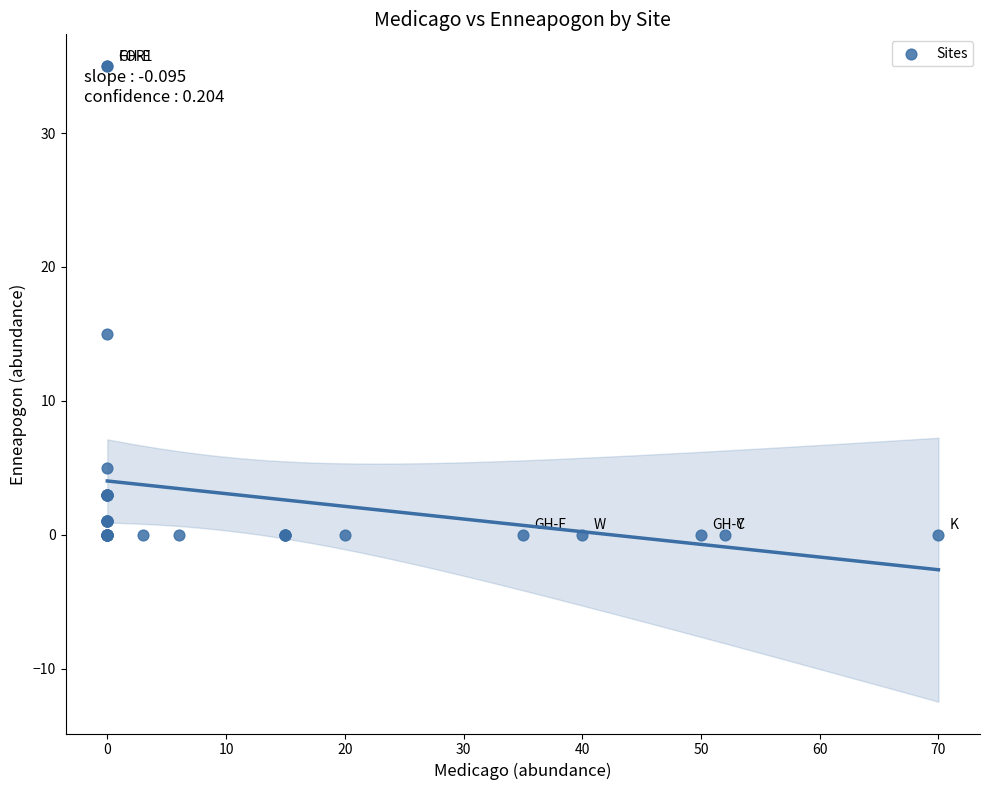

What Y value in the scatter plot is closest to 17?

15